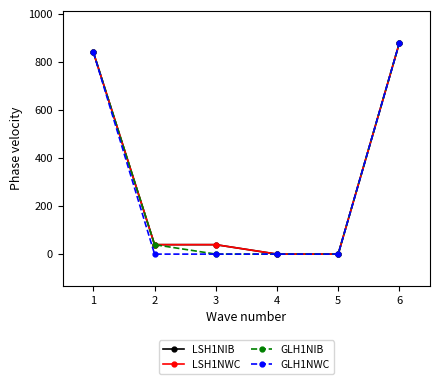

Is this an area chart (filled region under the line)?

No